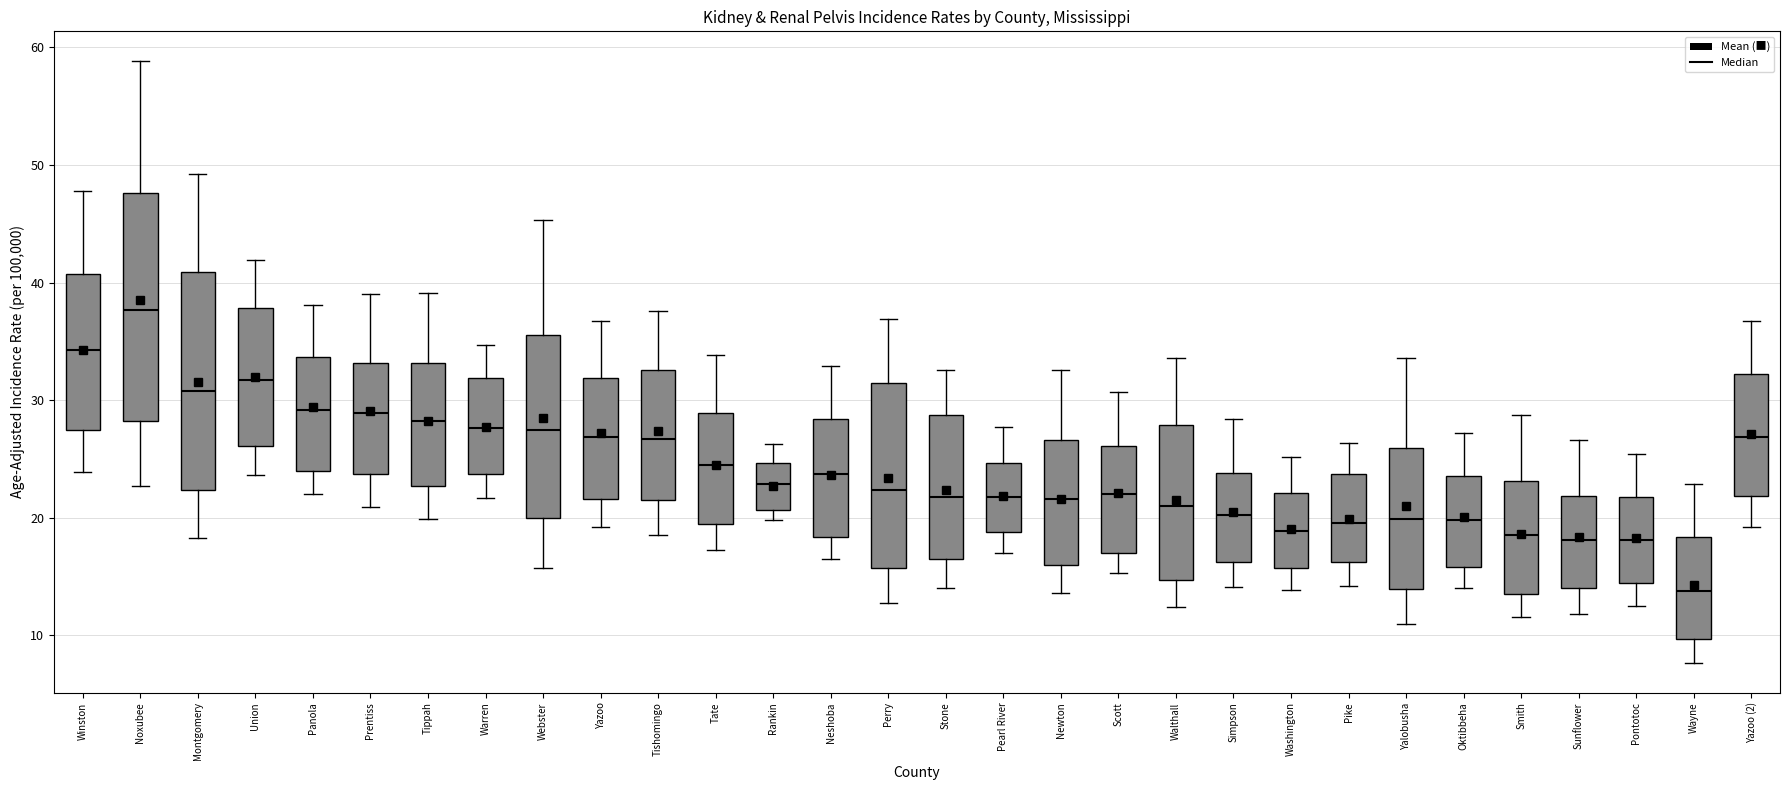

Which box's median line is the lowest?

Wayne